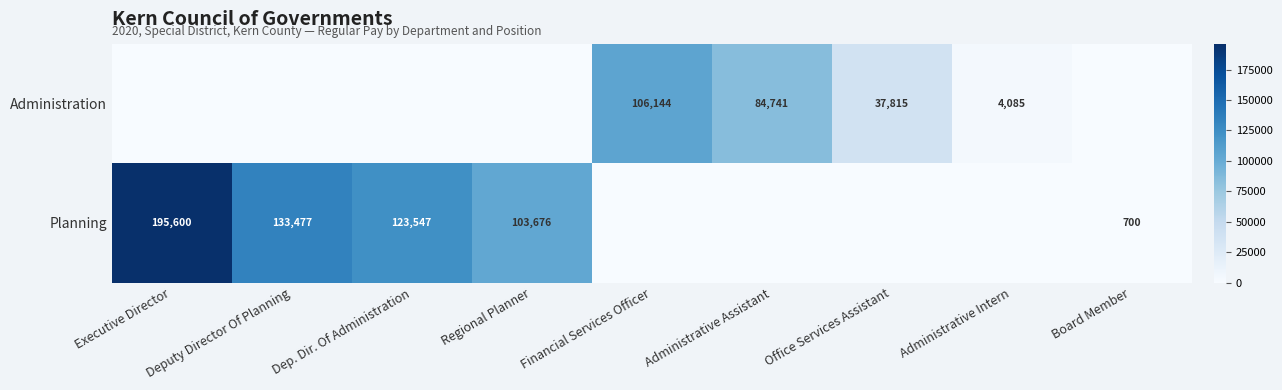

Is the value of Administration at Administrative Assistant greater than the value of Planning at Board Member?

Yes